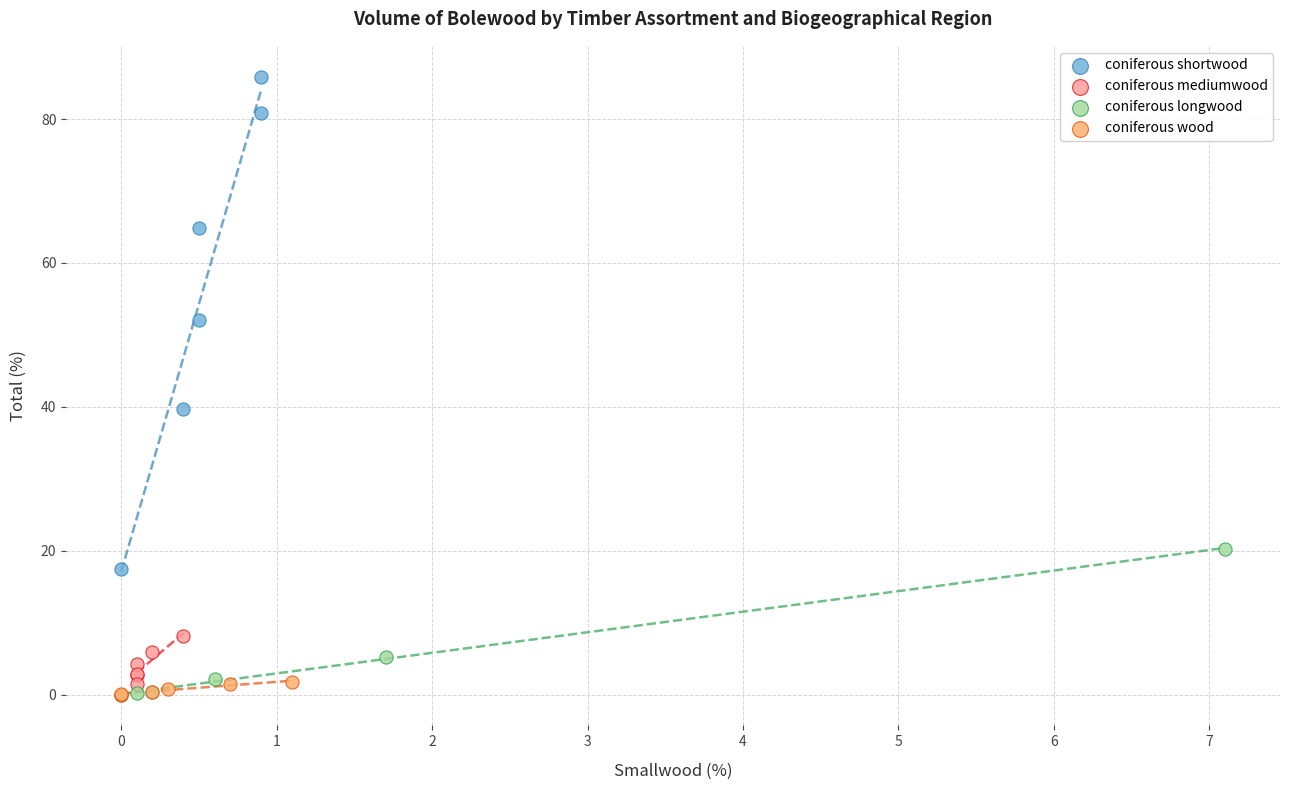

Which series reaches the maximum Y coordinate?

coniferous shortwood